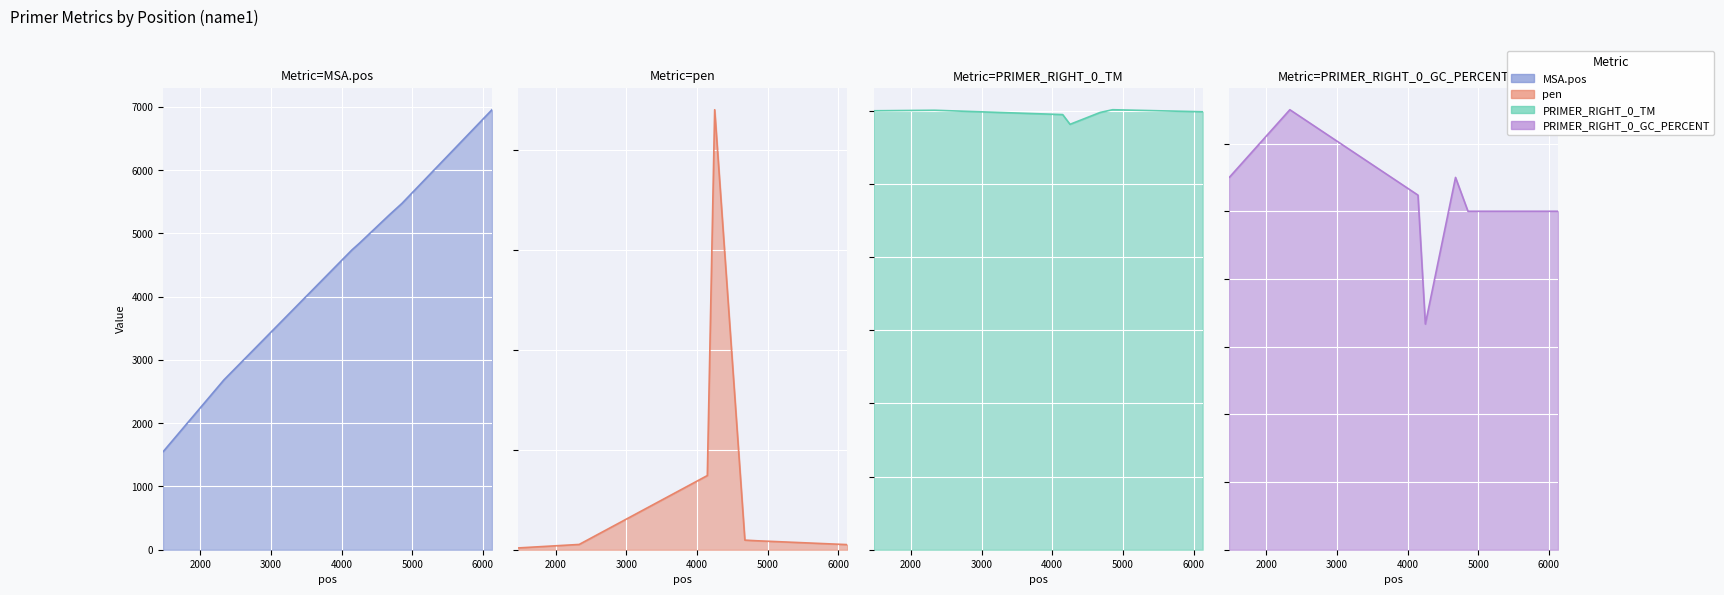

Where is the first local maximum for PRIMER_RIGHT_0_GC_PERCENT?

2335